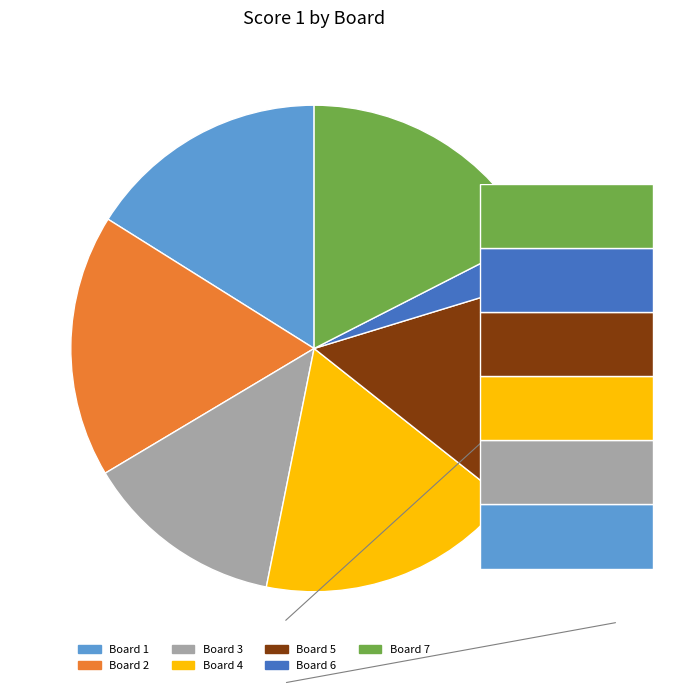

How many slices are in this pie chart?

7